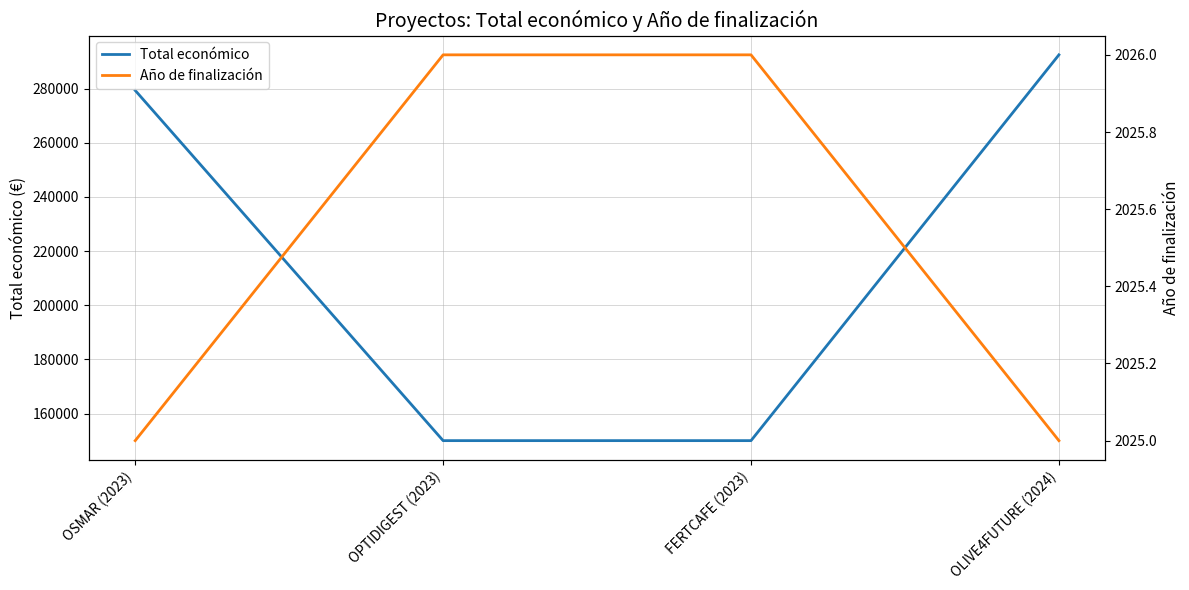

How many data points in Total económico are above 279355?

1